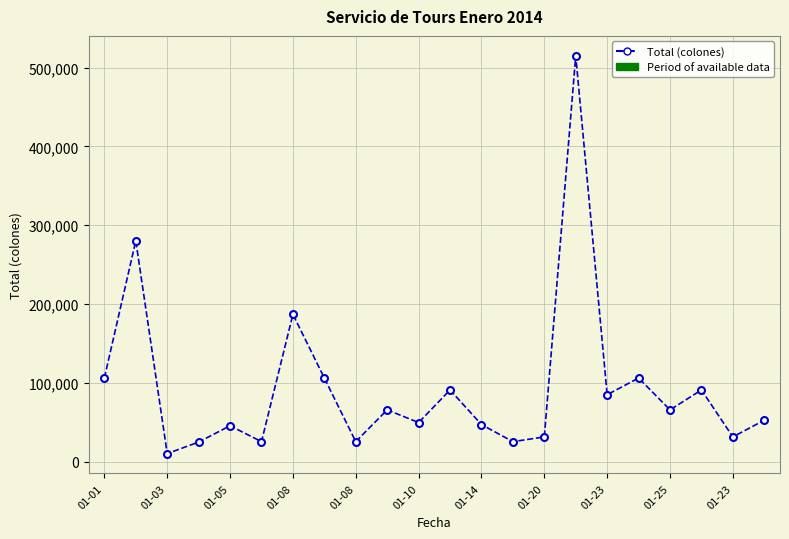

What is the maximum value shown in the chart?

515100